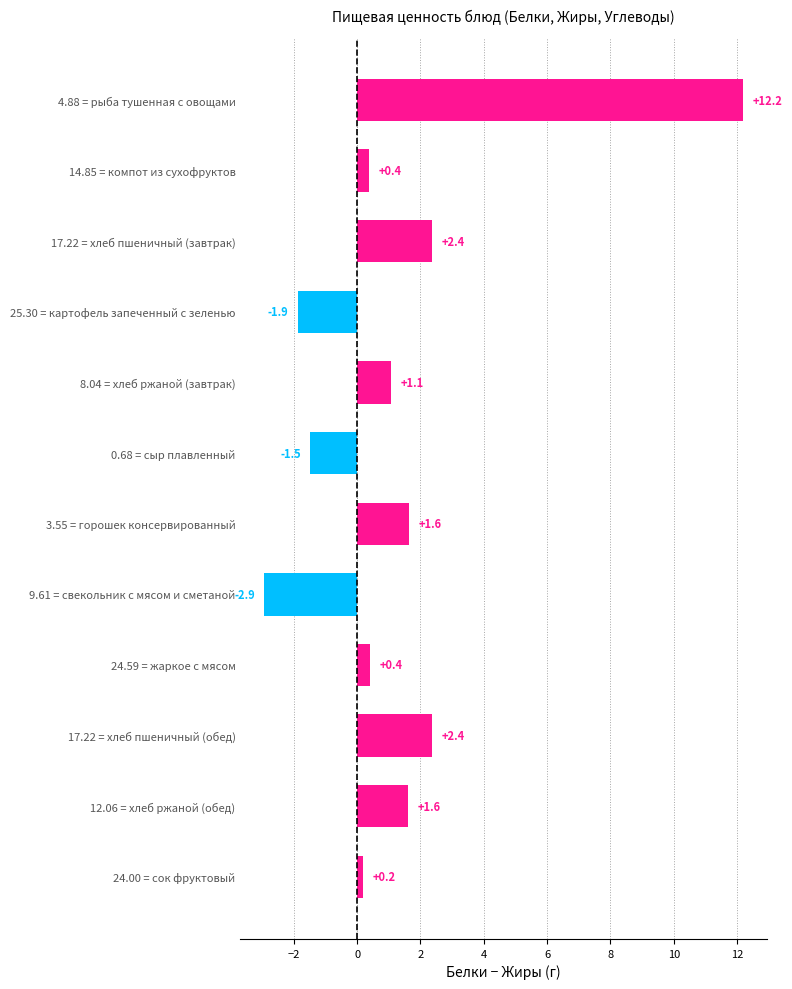

What is the difference between the maximum and minimum values?

15.1